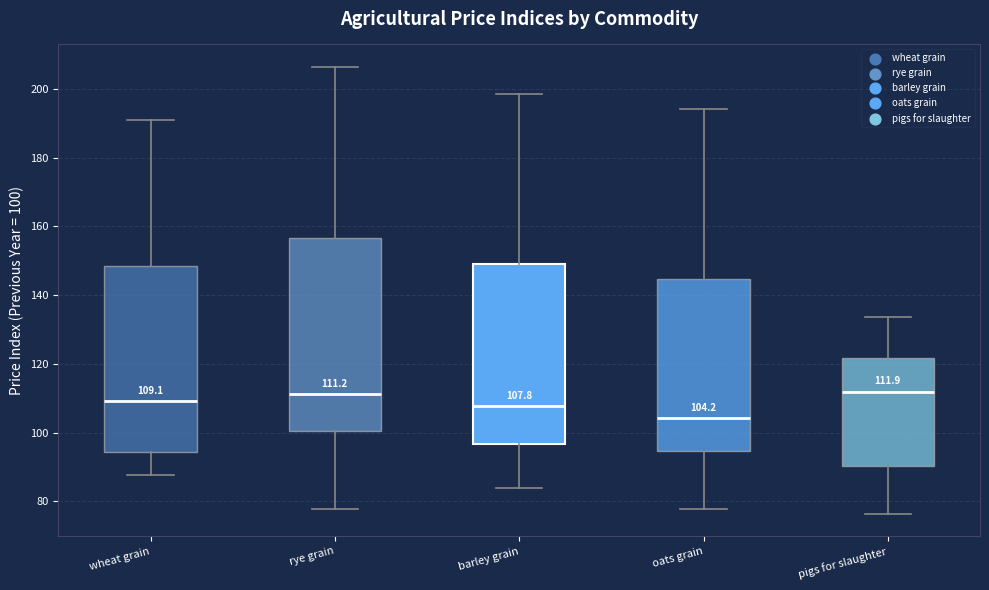

Which box has the lowest median line?

oats grain